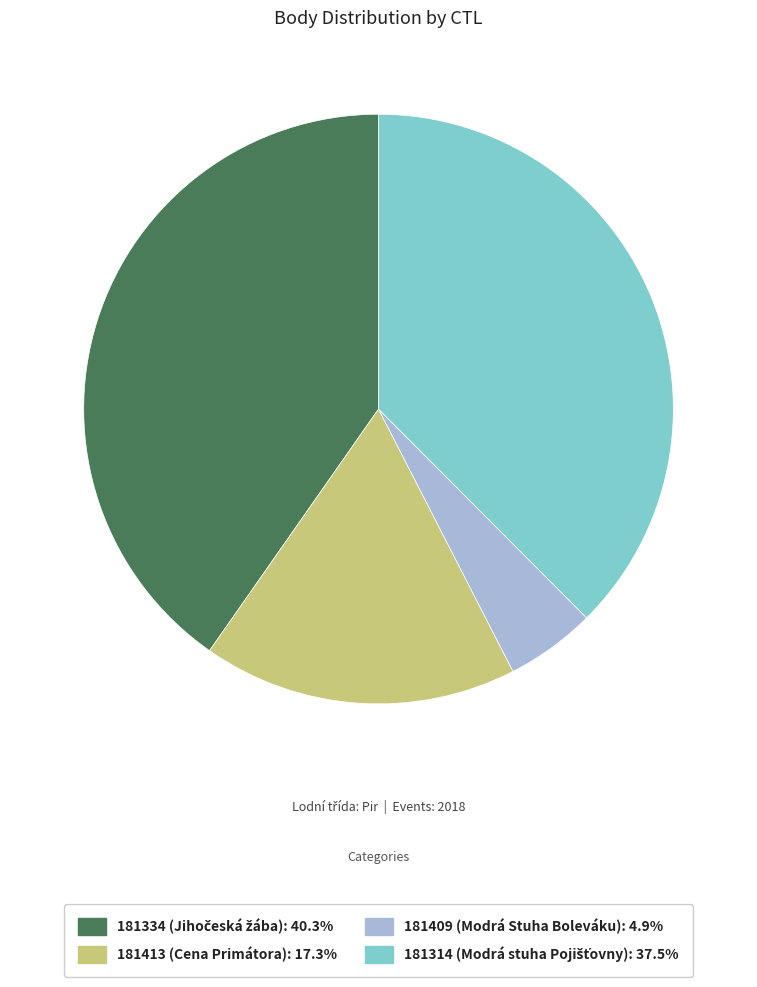

Is 181334 the majority of the pie?

No